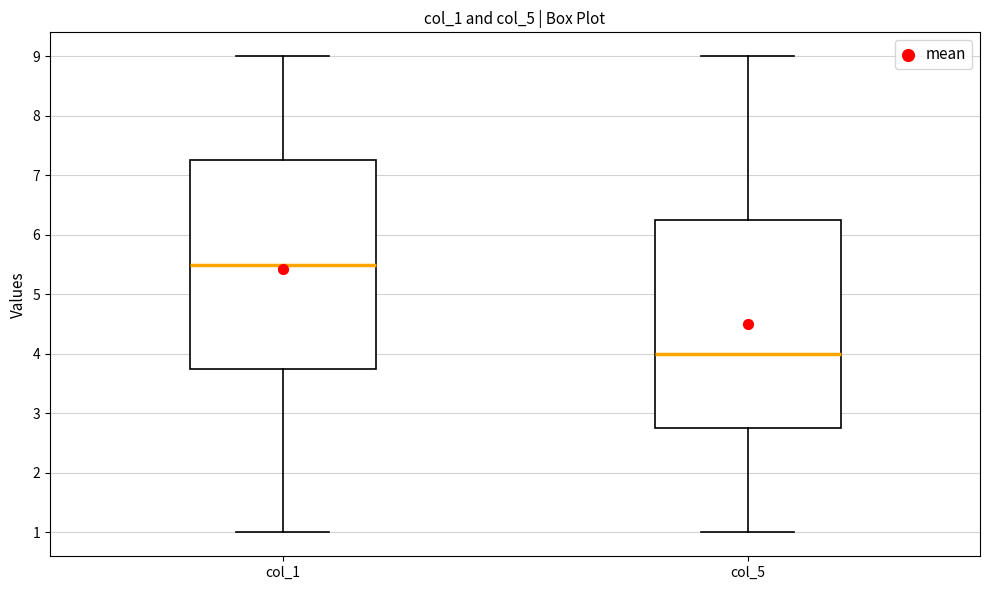

Reading left to right, read every box against the y-axis: the position of its median line, the range the box covers, and the ends of its whiskers. The values are not printed on the chart, so give them approximately, as read against the axis.

col_1: median 5.5, box 3.8 to 7.3, whiskers 1.0 to 9.0
col_5: median 4.0, box 2.8 to 6.3, whiskers 1.0 to 9.0